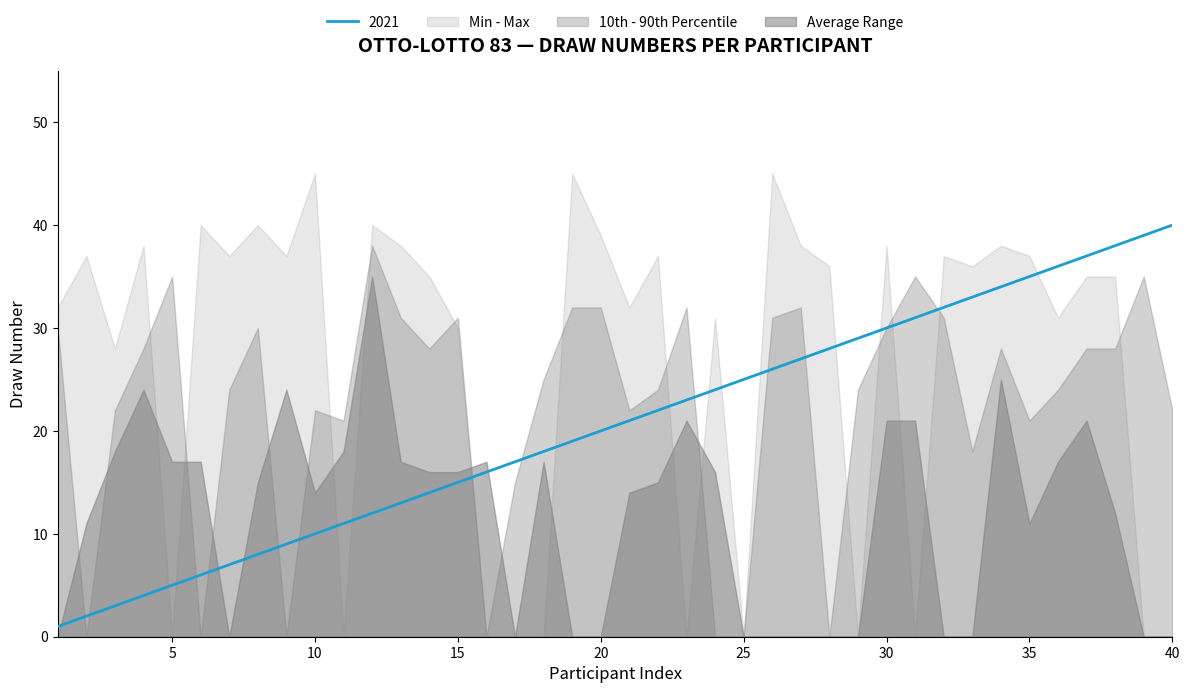

The 2021 series shows 10 at 10. True or false?

True